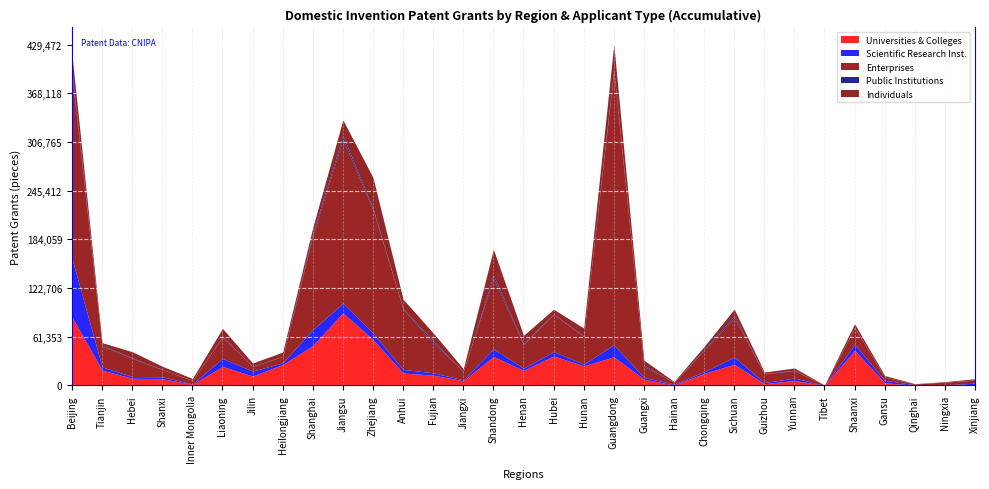

What is the sum of the Enterprises values at Zhejiang and Tibet?

155615